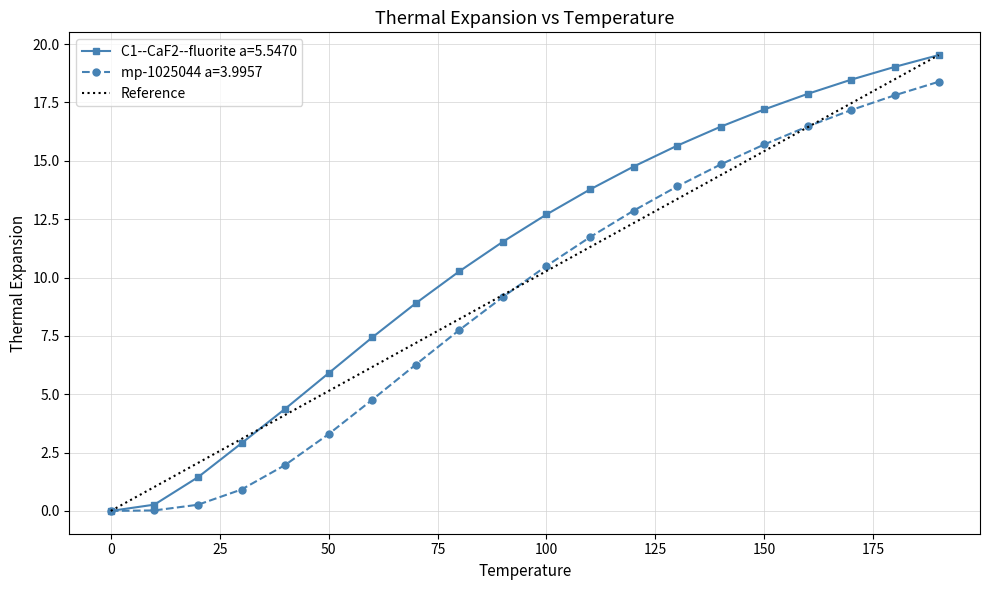

The value of C1--CaF2--fluorite a=5.5470 at 0.0 is 0.0. True or false?

True